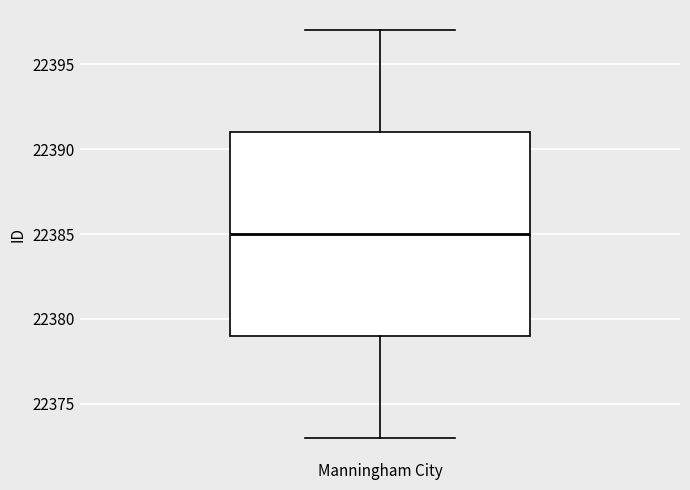

Transcribe this box plot: give where the median line is, the range the box spans, and where the two whiskers end, as read against the y-axis. The values are not printed on the chart, so give them approximately, as read against the axis.

median 22385, box 22379 to 22391, whiskers 22373 to 22397